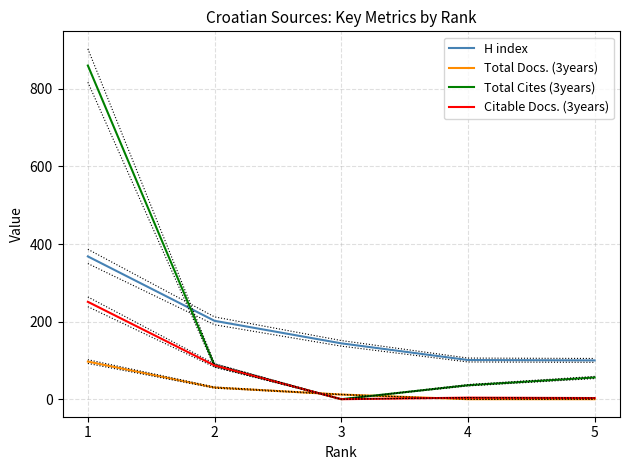

What are all the series names shown in the legend?

H index, Total Docs. (3years), Total Cites (3years), Citable Docs. (3years)